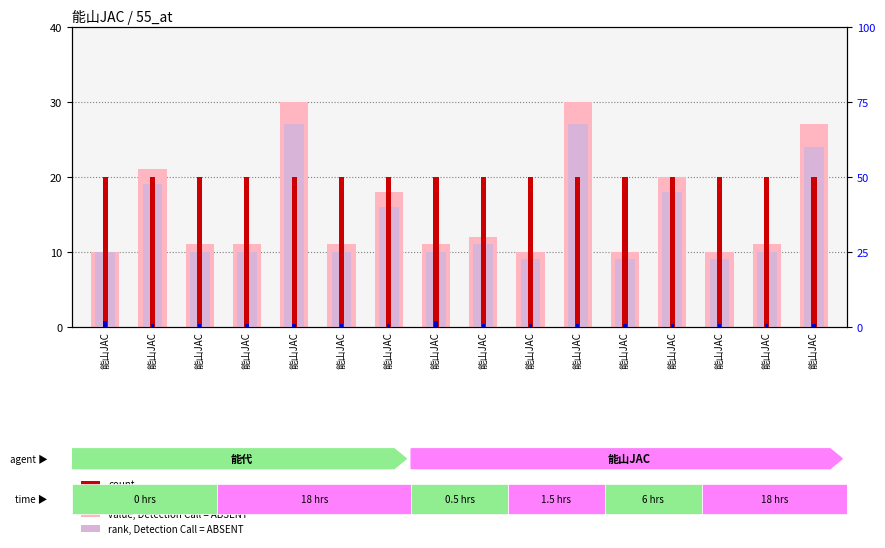

List the labels in order of value, Detection Call = ABSENT value, largest first.

能山JAC, 能山JAC, 能山JAC, 能山JAC, 能山JAC, 能山JAC, 能山JAC, 能山JAC, 能山JAC, 能山JAC, 能山JAC, 能山JAC, 能山JAC, 能山JAC, 能山JAC, 能山JAC